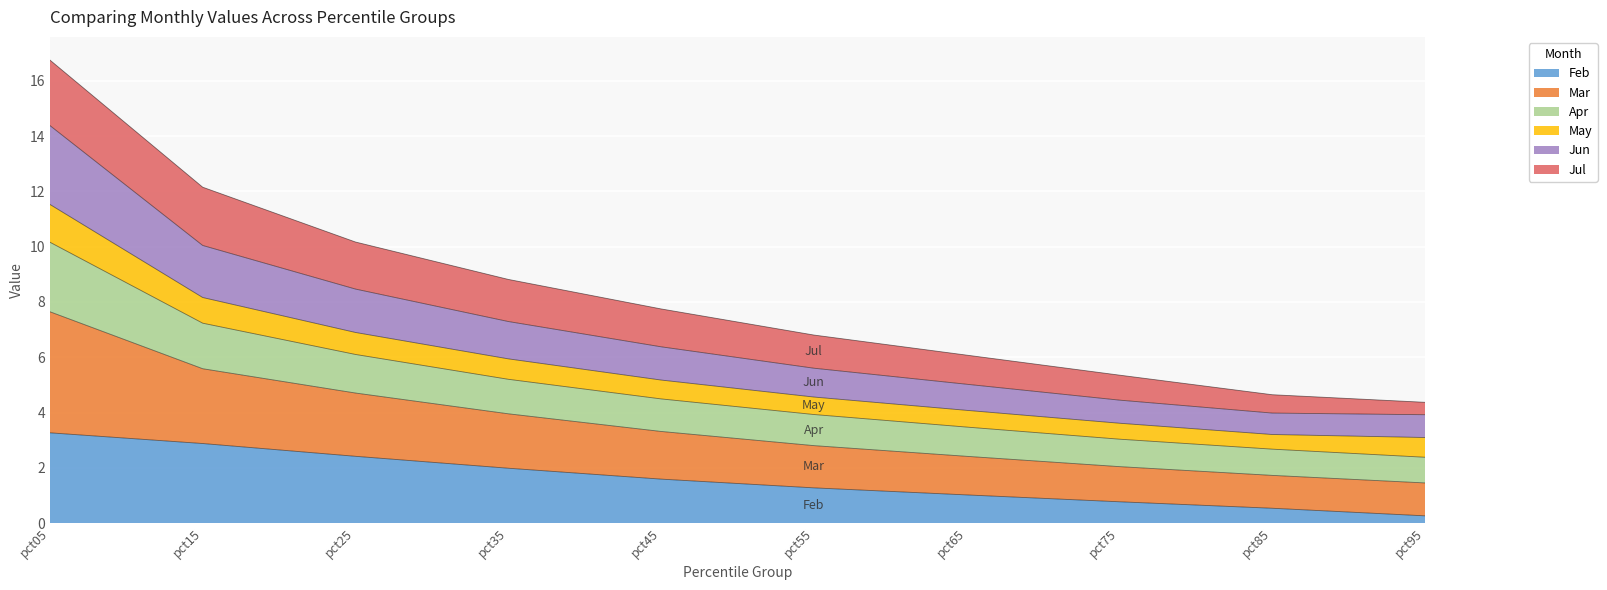

At which category is the sum across all series the highest?

pct05